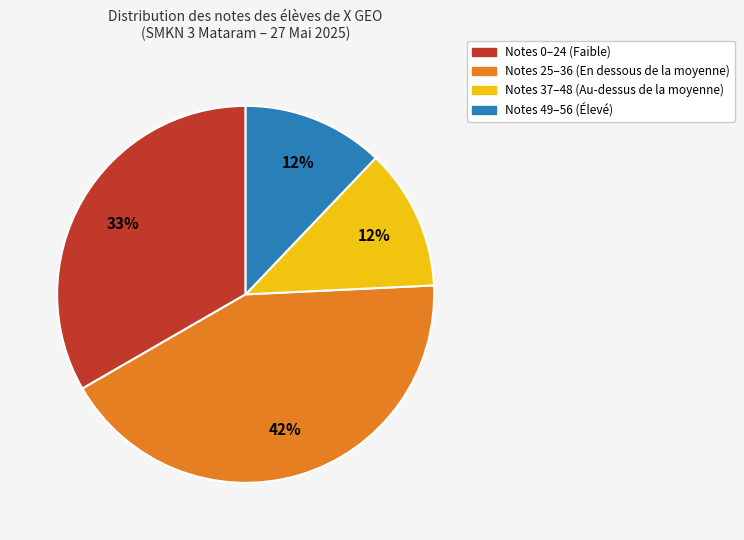

The Notes 0–24 (Faible) slice represents 42% of the pie. True or false?

False